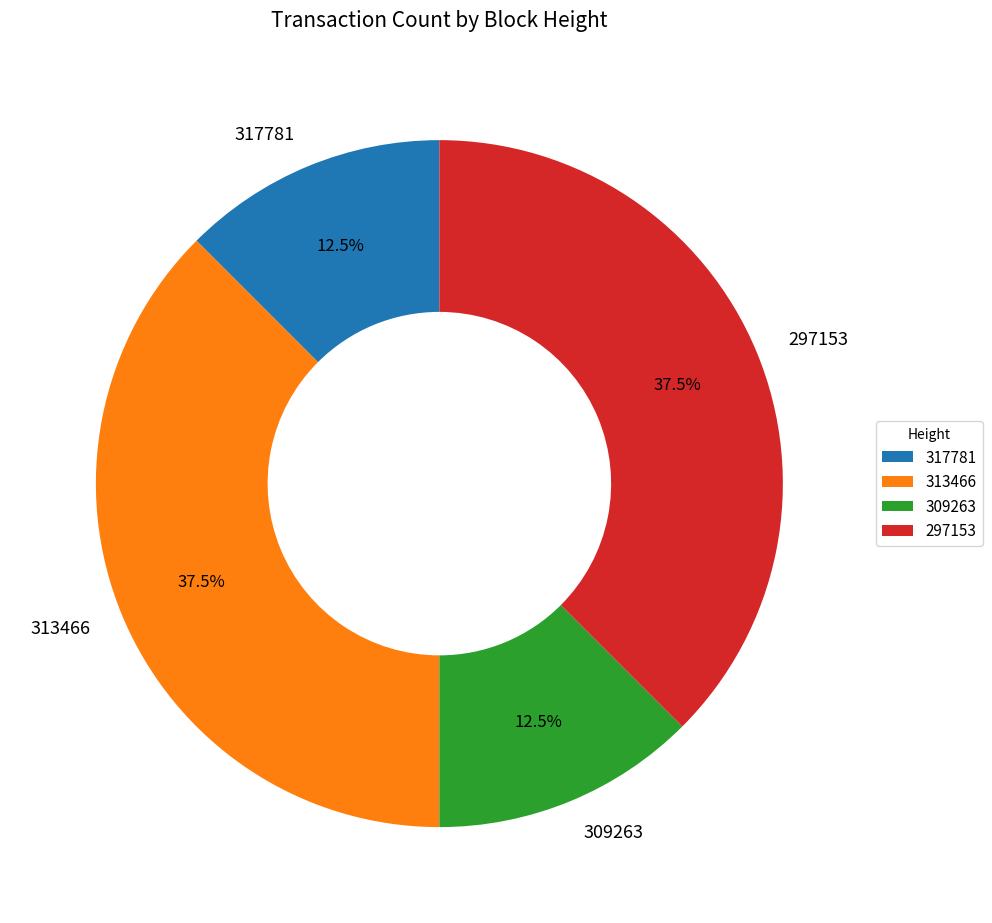

Does any single category account for the majority?

No